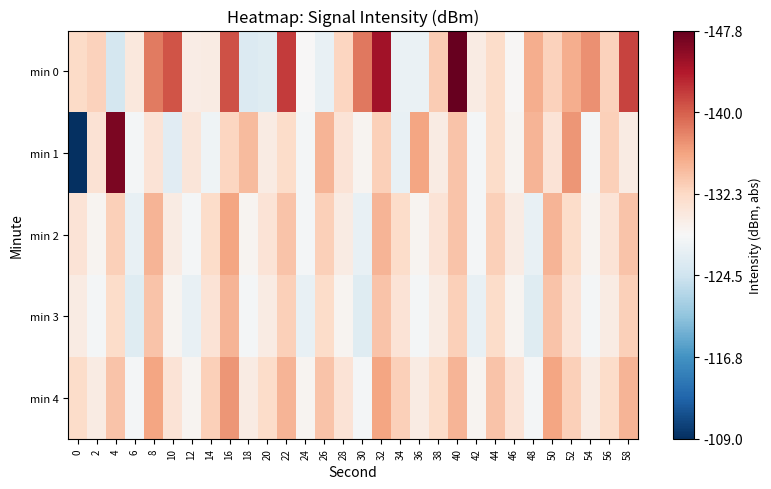

At how many categories does at least one series exceed 122?

30